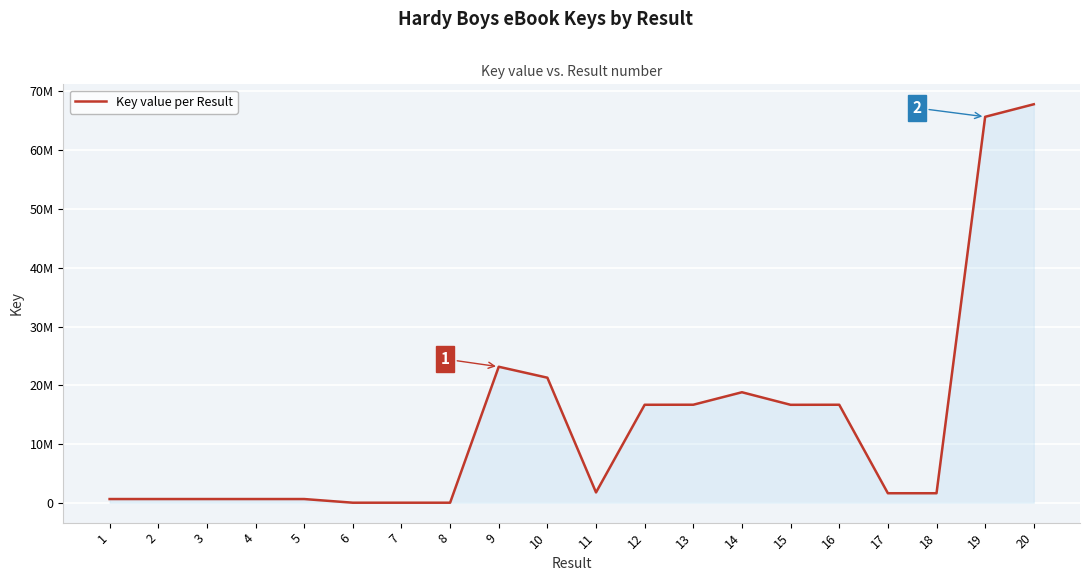

List the labels in order of value, largest first.

20, 19, 9, 10, 14, 13, 16, 12, 15, 11, 17, 18, 4, 3, 5, 2, 1, 6, 7, 8